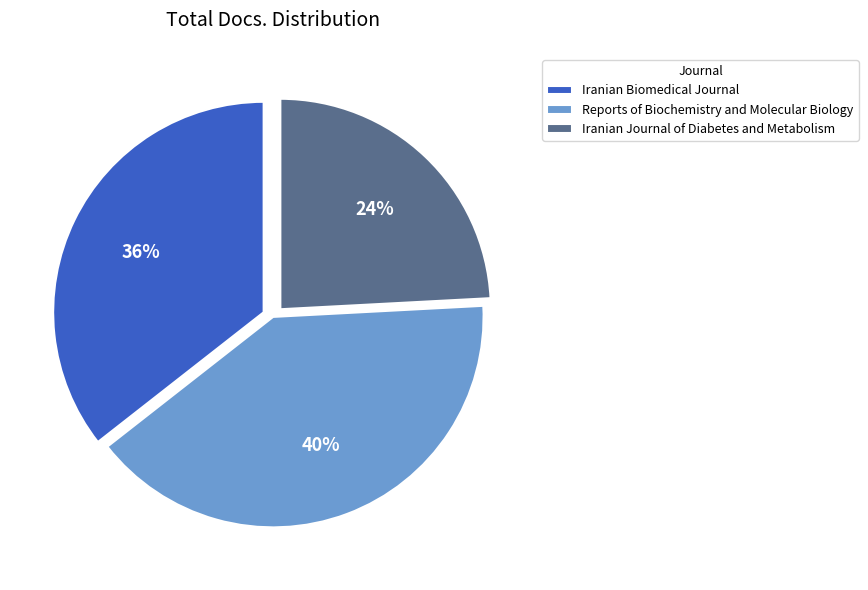

To the nearest percent, what percentage of the pie is Reports of Biochemistry and Molecular Biology?

40%